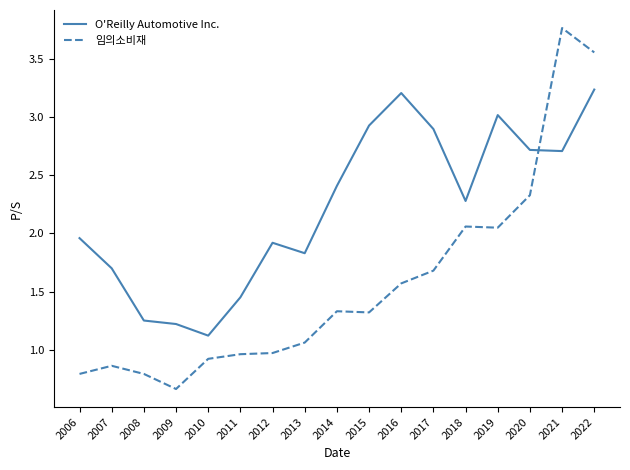

Where does the O'Reilly Automotive Inc. series first go above 2?

2014